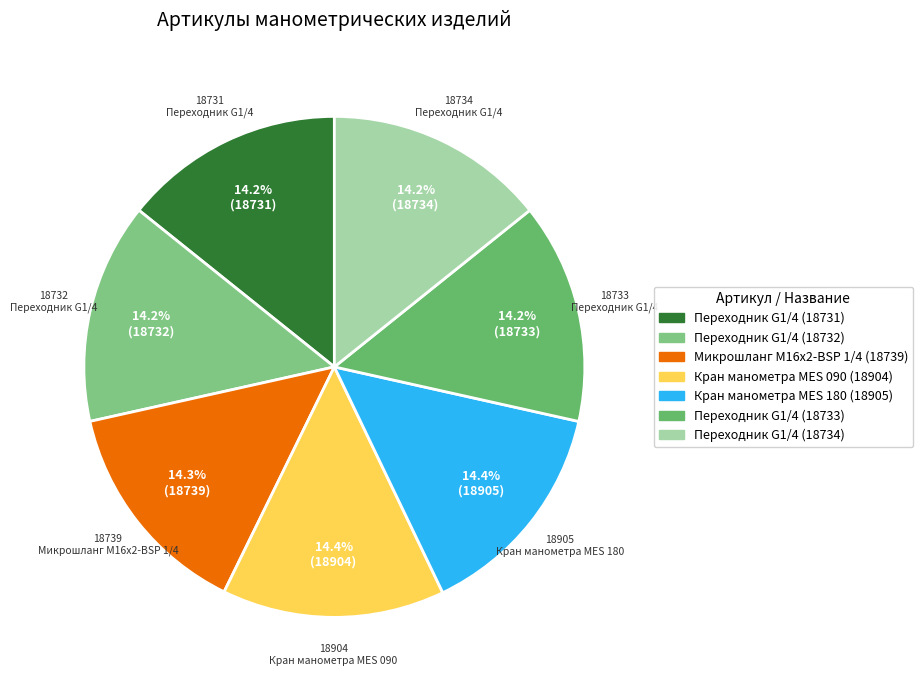

Which category has the smallest portion of the pie?

Переходник G1/4
(18731)